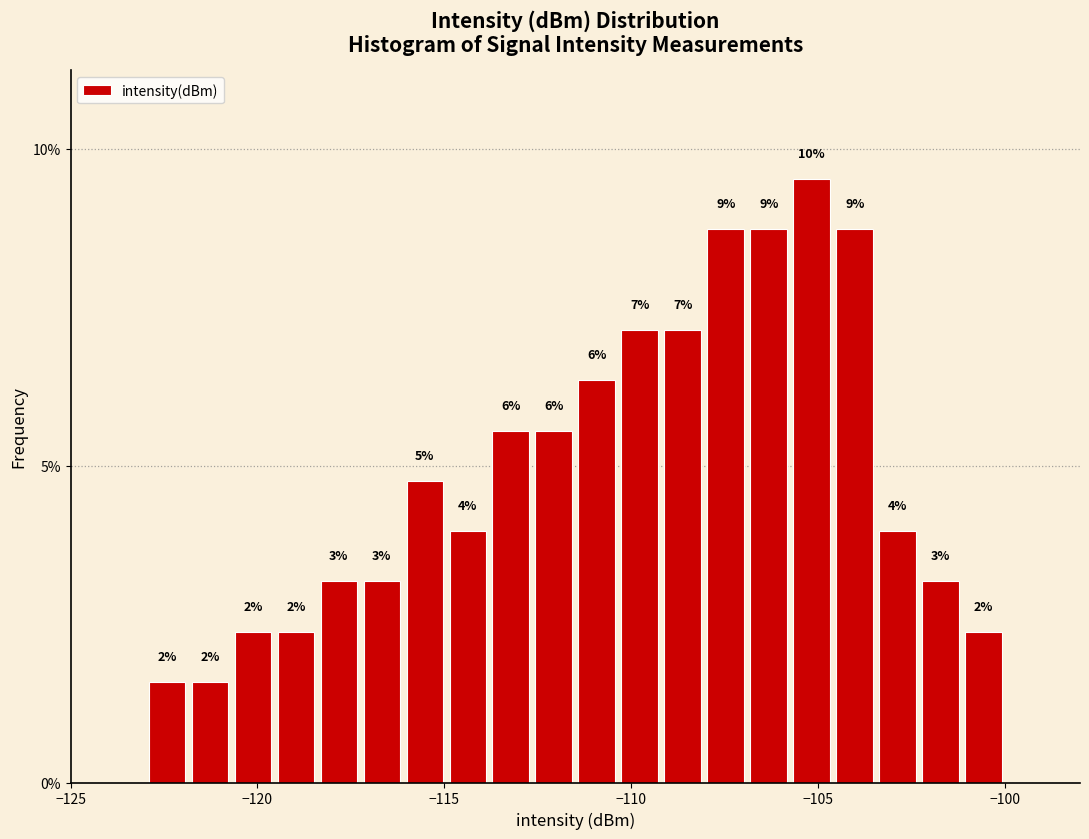

Read against the x-axis, roughly where is the centre of the tallest bar?

-105.0